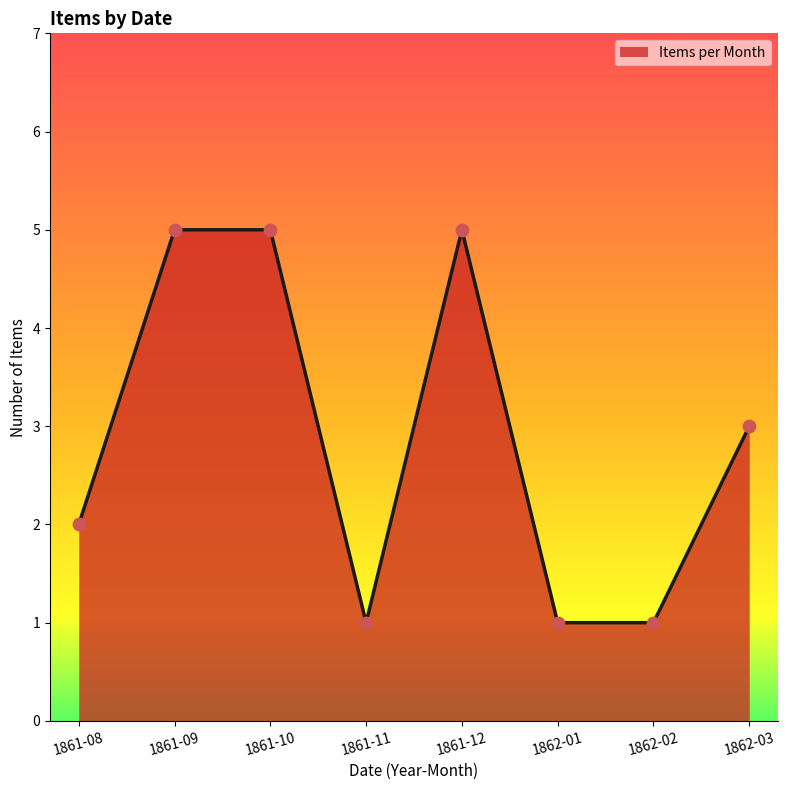

Between 1861-09 and 1862-03, which is larger?

1861-09